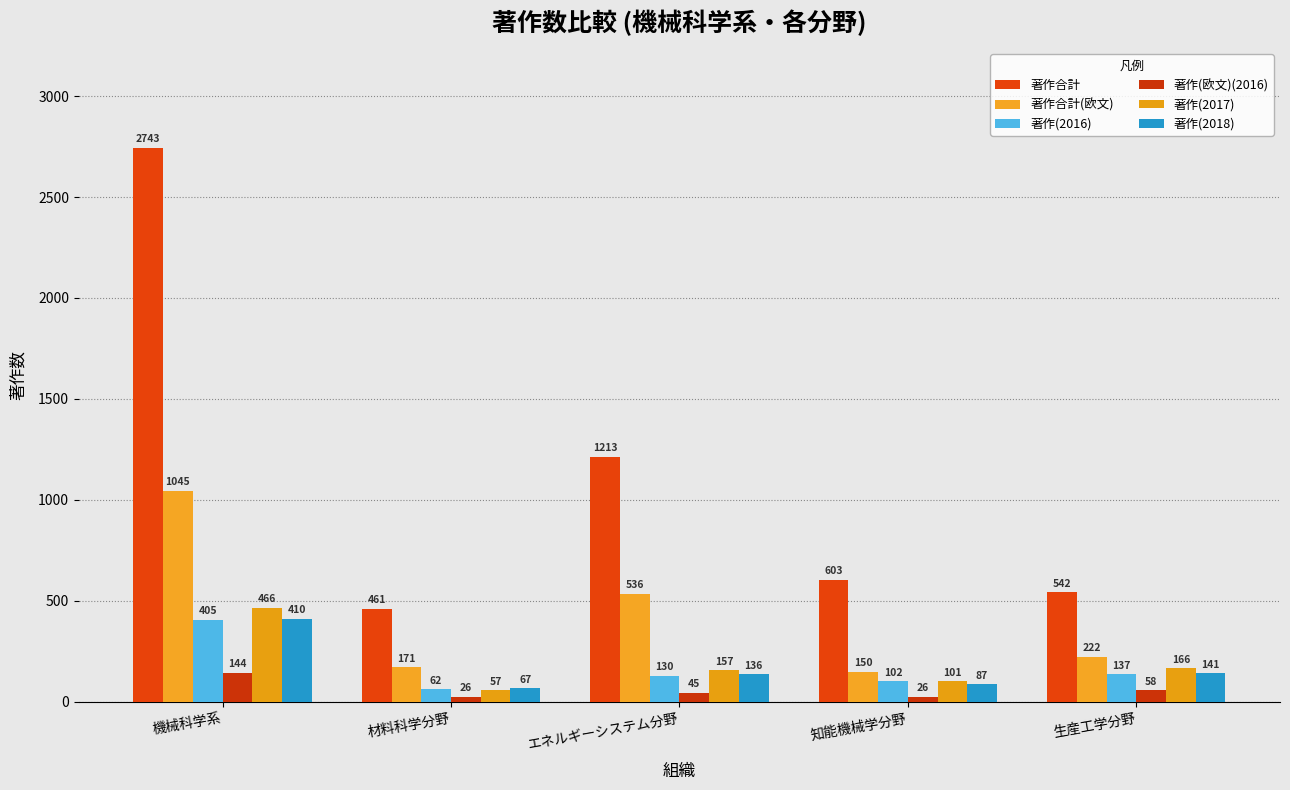

What is the value of the 著作合計 bar at the 2nd from the left?

461